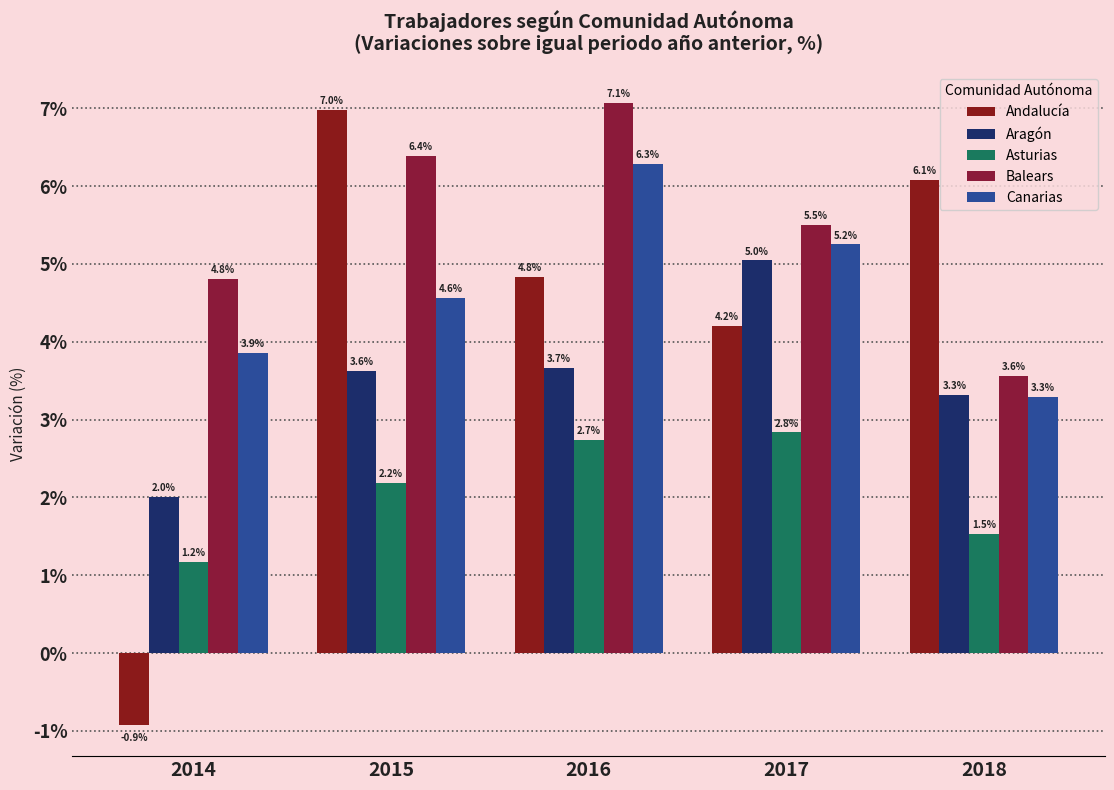

Reading left to right, list all the values displayed in this chart.

Andalucía: 2014=-0.9	2015=7.0	2016=4.8	2017=4.2	2018=6.1
Aragón: 2014=2.0	2015=3.6	2016=3.7	2017=5.0	2018=3.3
Asturias: 2014=1.2	2015=2.2	2016=2.7	2017=2.8	2018=1.5
Balears: 2014=4.8	2015=6.4	2016=7.1	2017=5.5	2018=3.6
Canarias: 2014=3.9	2015=4.6	2016=6.3	2017=5.2	2018=3.3